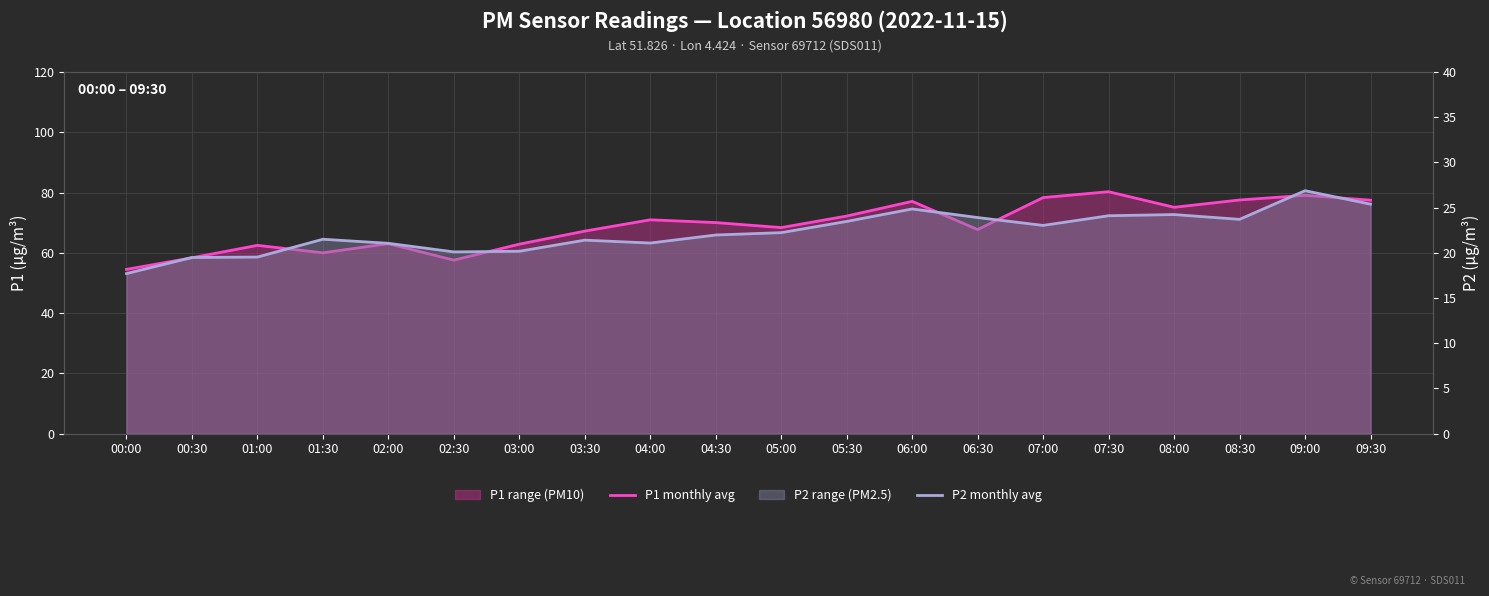

At how many categories does at least one series exceed 40?

20